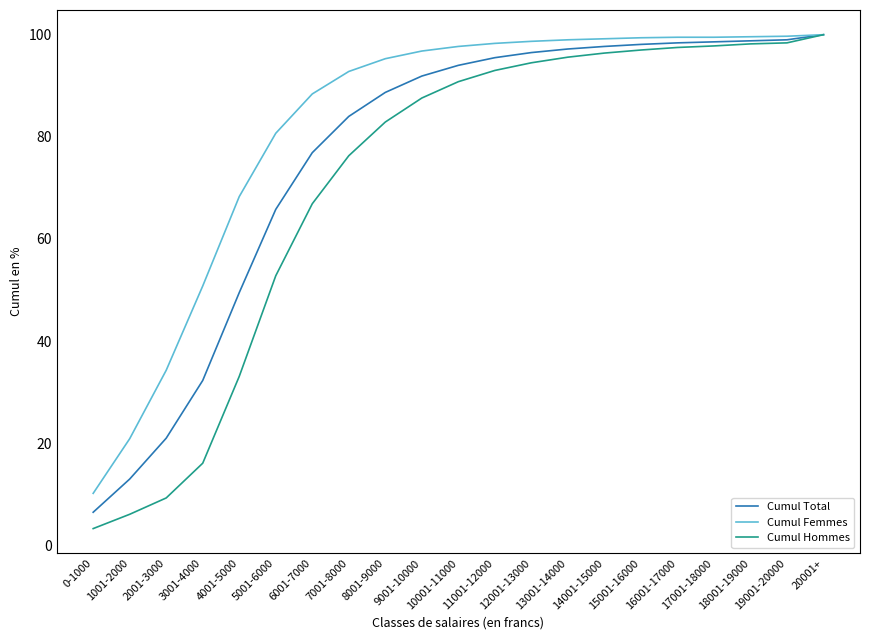

At which label is Cumul Hommes closest to 51?

5001-6000